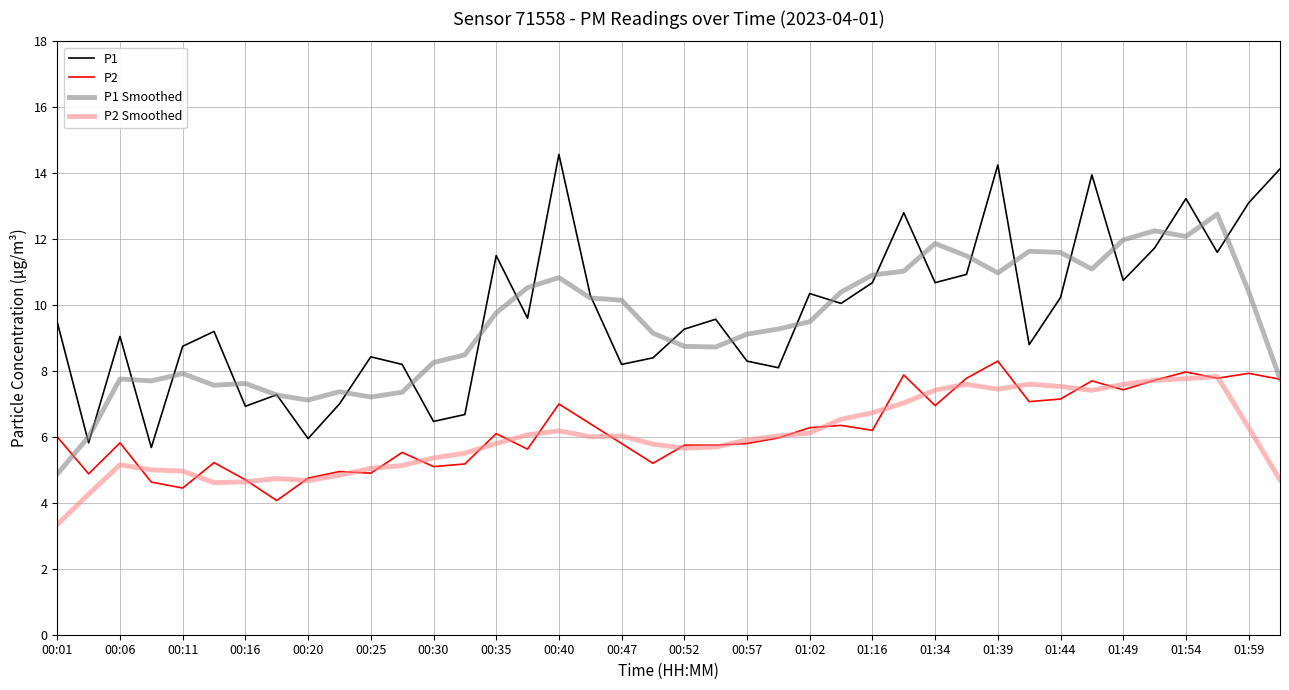

What is the greatest value displayed?

14.6